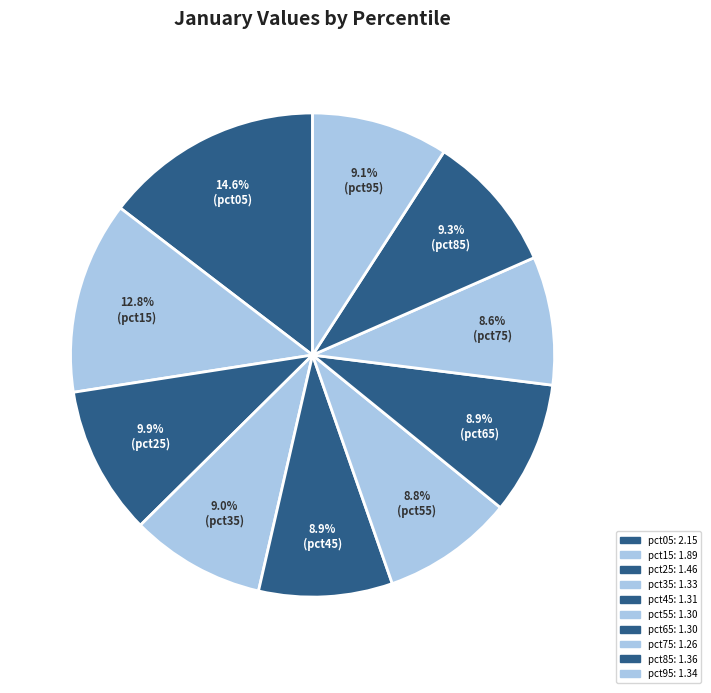

Does any single category account for the majority?

No